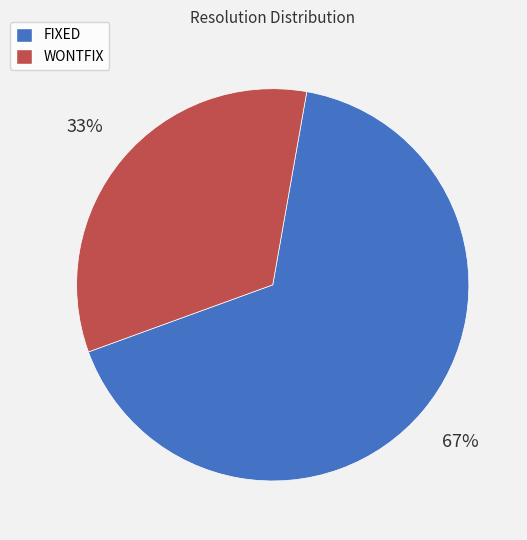

Count the number of slices in the pie.

2